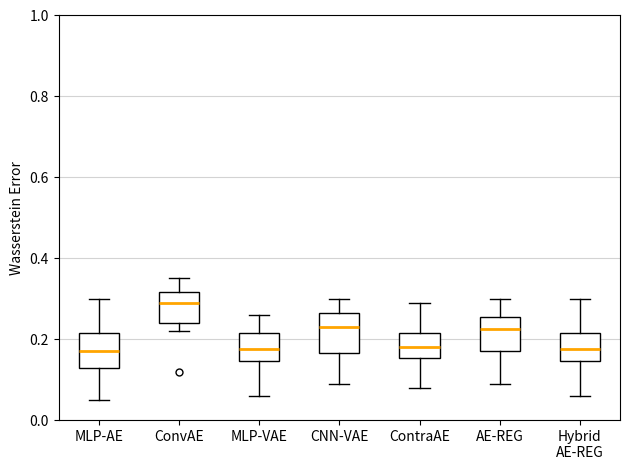

Reading left to right, transcribe this box plot: for each box, give where its median line is, the range the box spans, and where its two whiskers end, as read against the y-axis. The values are not printed on the chart, so give them approximately, as read against the axis.

MLP-AE: median 0.18, box 0.12 to 0.22, whiskers 0.06 to 0.30
ConvAE: median 0.30, box 0.24 to 0.32, whiskers 0.22 to 0.36
MLP-VAE: median 0.18, box 0.14 to 0.22, whiskers 0.06 to 0.26
CNN-VAE: median 0.24, box 0.16 to 0.26, whiskers 0.10 to 0.30
ContraAE: median 0.18, box 0.16 to 0.22, whiskers 0.08 to 0.30
AE-REG: median 0.22, box 0.18 to 0.26, whiskers 0.10 to 0.30
Hybrid AE-REG: median 0.18, box 0.14 to 0.22, whiskers 0.06 to 0.30